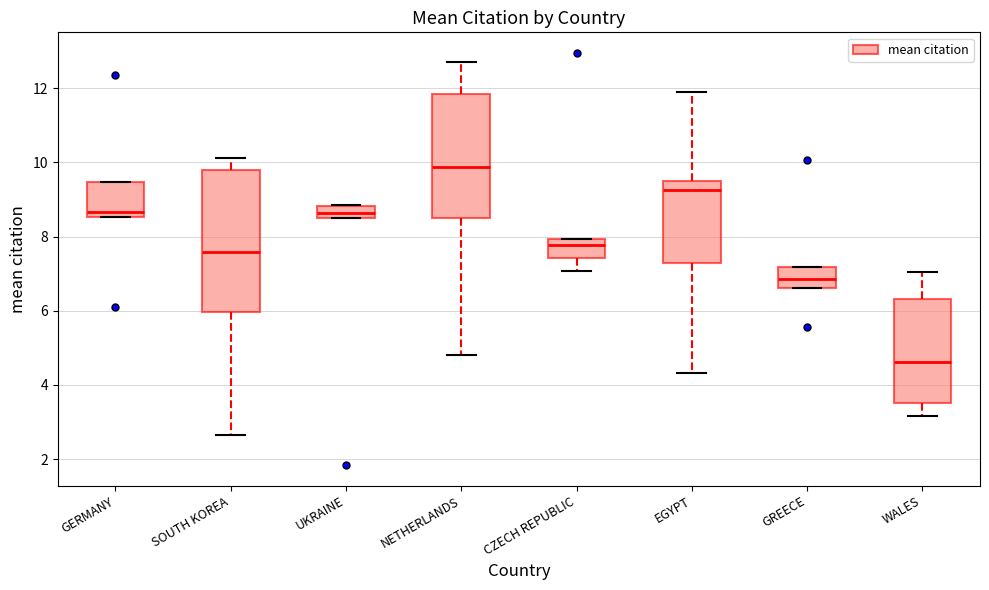

Reading left to right, read every box against the y-axis: the position of its median line, the range the box covers, and the ends of its whiskers. The values are not printed on the chart, so give them approximately, as read against the axis.

GERMANY: median 8.6 (just above the box's lower edge), box 8.6 to 9.4, whiskers 8.6 to 9.4
SOUTH KOREA: median 7.6, box 6.0 to 9.8, whiskers 2.6 to 10.2
UKRAINE: median 8.6 (inside the box), box 8.6 to 8.8, whiskers 8.6 to 8.8
NETHERLANDS: median 9.8, box 8.4 to 11.8, whiskers 4.8 to 12.8
CZECH REPUBLIC: median 7.8, box 7.4 to 8.0, whiskers 7.0 to 8.0
EGYPT: median 9.2, box 7.2 to 9.6, whiskers 4.4 to 11.8
GREECE: median 6.8, box 6.6 to 7.2, whiskers 6.6 to 7.2
WALES: median 4.6, box 3.6 to 6.4, whiskers 3.2 to 7.0